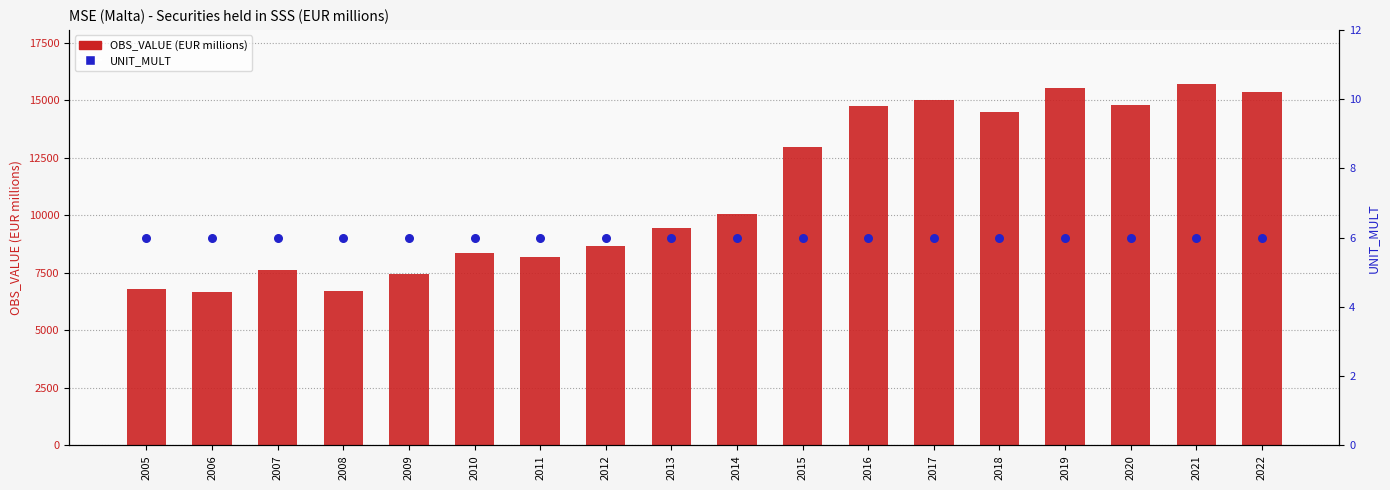

At which category is the sum across all series the highest?

2021